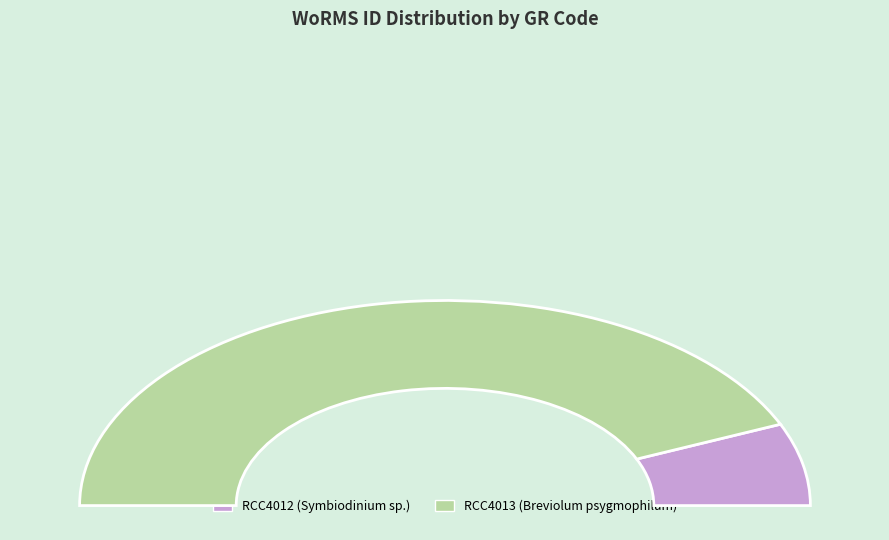

Count the number of slices in the pie.

2